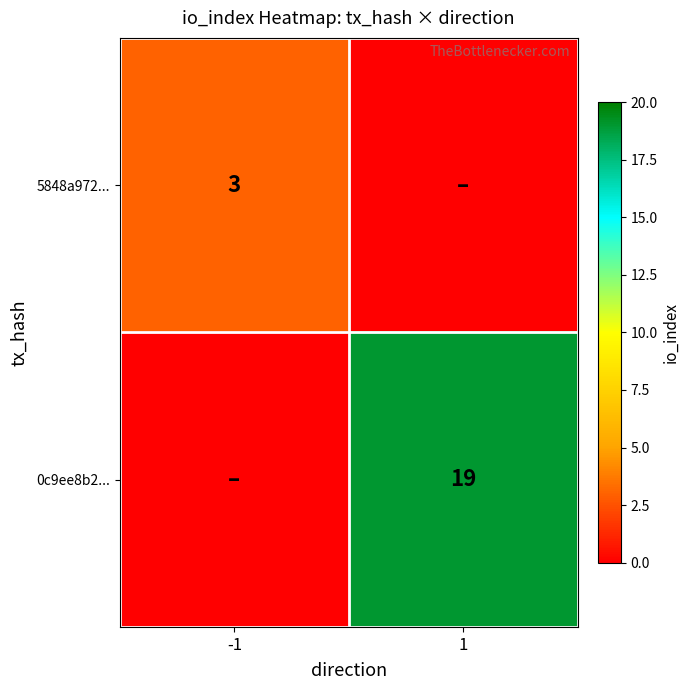

The value of 5848a972... at -1 is 3. True or false?

True